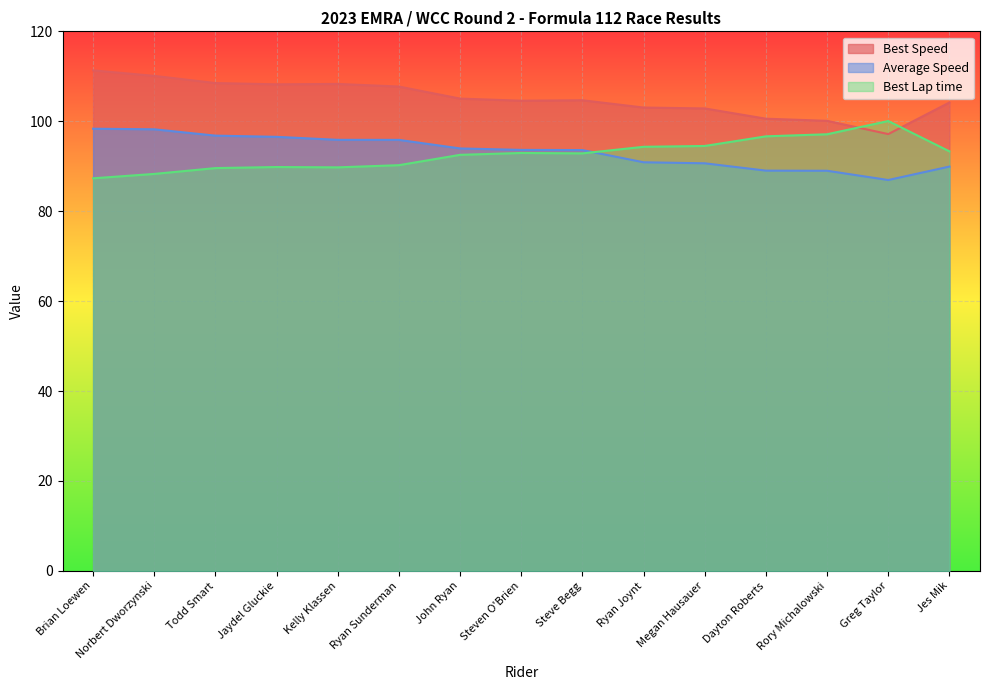

True or false: Average Speed has a value of 143.9 at Kelly Klassen.

False